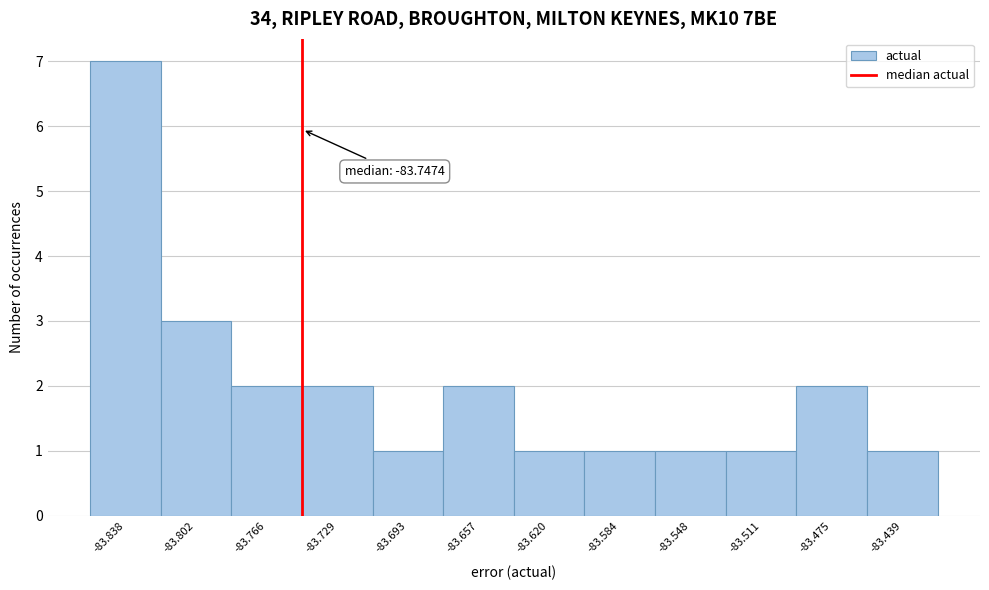

Which range on the x-axis has the tallest bar?

-83.855 to -83.820